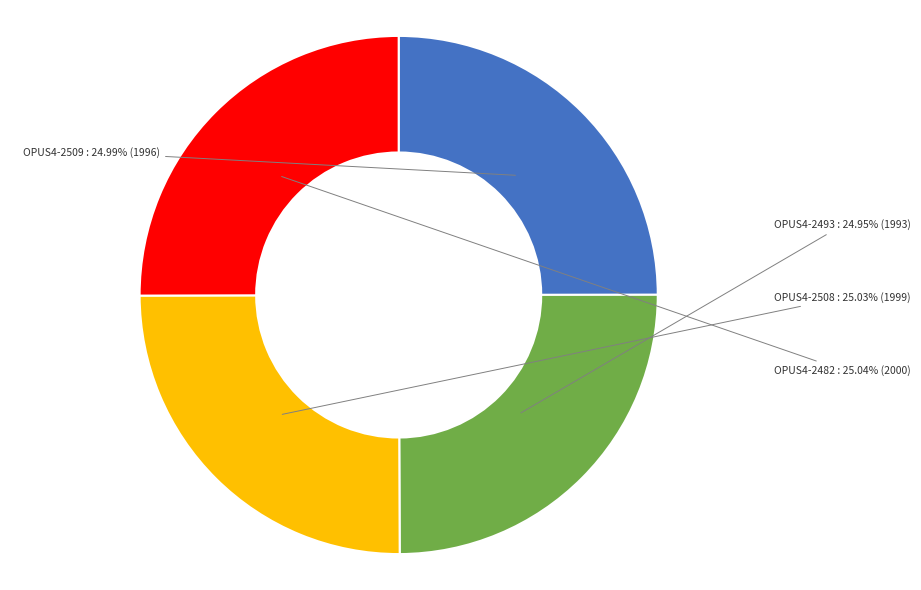

The OPUS4-2482 slice represents 13% of the pie. True or false?

False